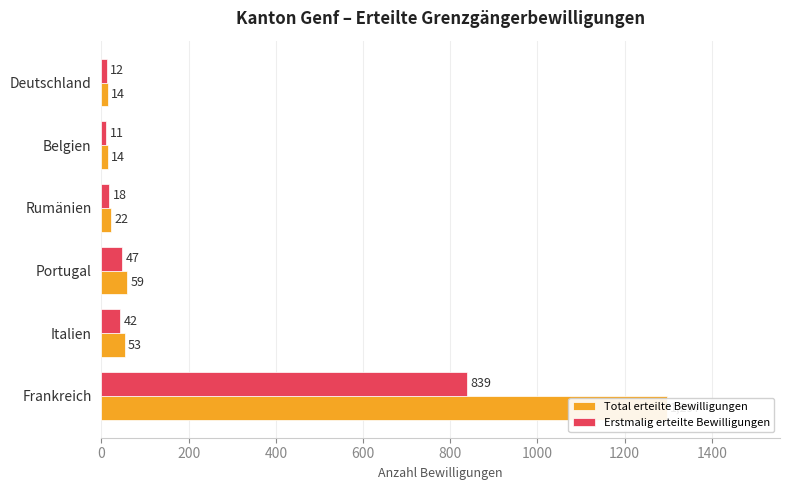

Rank the series by their maximum value, from highest to lowest.

Total erteilte Bewilligungen, Erstmalig erteilte Bewilligungen